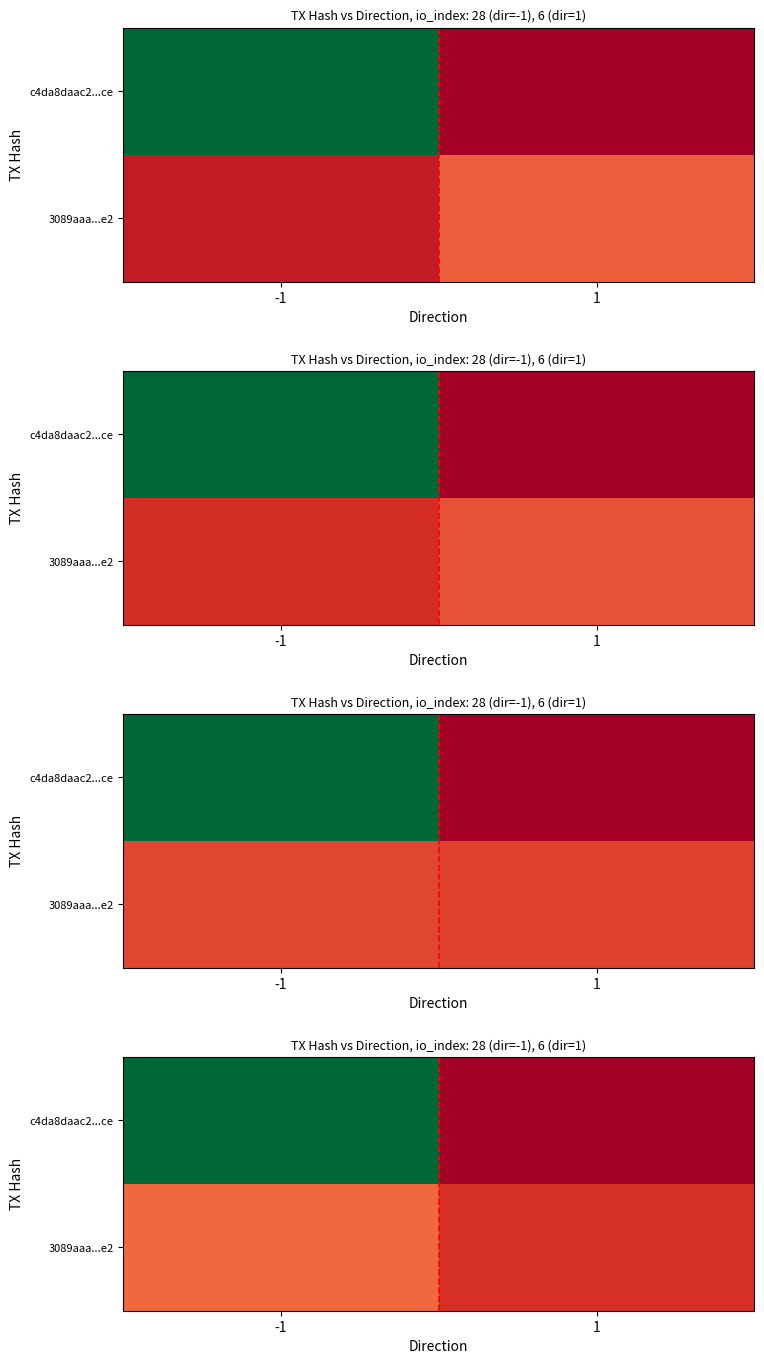

At which category is the sum across all series the highest?

-1